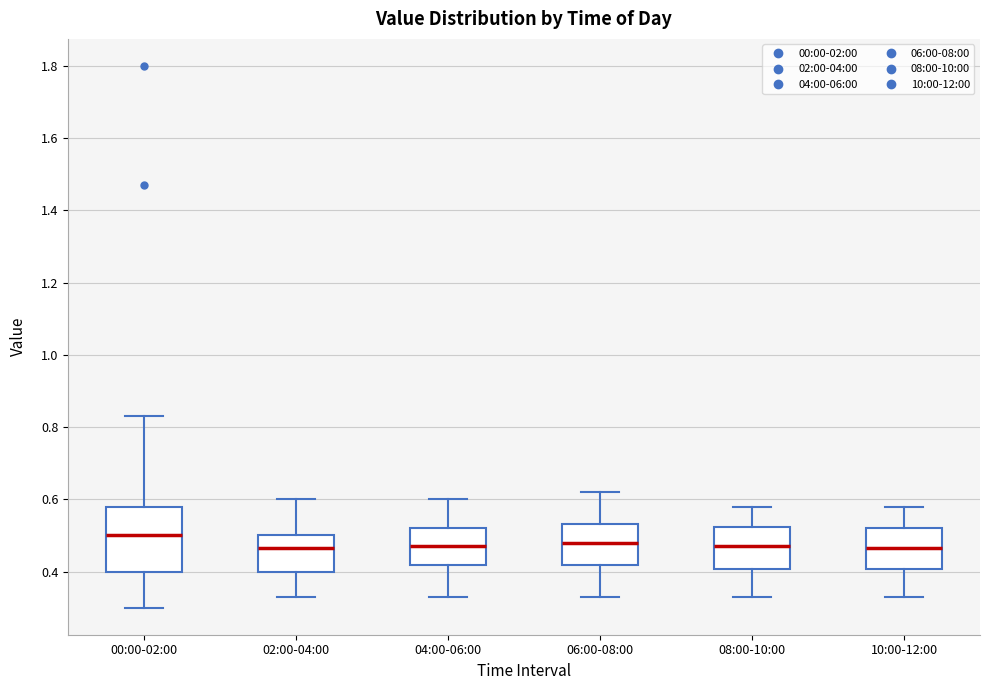

Reading left to right, read every box against the y-axis: the position of its median line, the range the box covers, and the ends of its whiskers. The values are not printed on the chart, so give them approximately, as read against the axis.

00:00-02:00: median 0.50, box 0.40 to 0.58, whiskers 0.30 to 0.84
02:00-04:00: median 0.46, box 0.40 to 0.50, whiskers 0.34 to 0.60
04:00-06:00: median 0.48, box 0.42 to 0.52, whiskers 0.34 to 0.60
06:00-08:00: median 0.48, box 0.42 to 0.54, whiskers 0.34 to 0.62
08:00-10:00: median 0.48, box 0.40 to 0.52, whiskers 0.34 to 0.58
10:00-12:00: median 0.46, box 0.40 to 0.52, whiskers 0.34 to 0.58